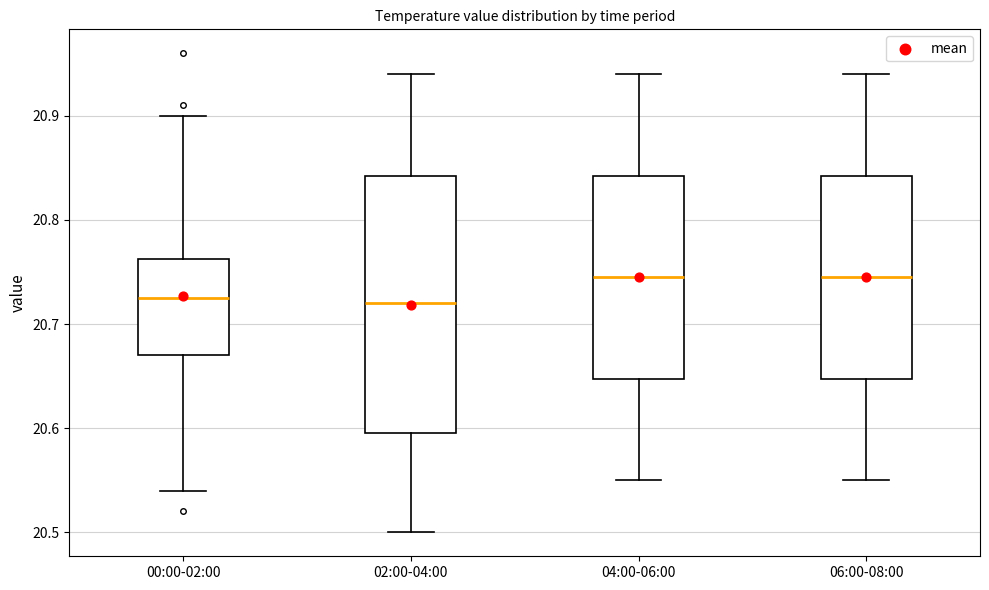

Comparing the boxes themselves (not the whiskers), which one is the tallest?

02:00-04:00